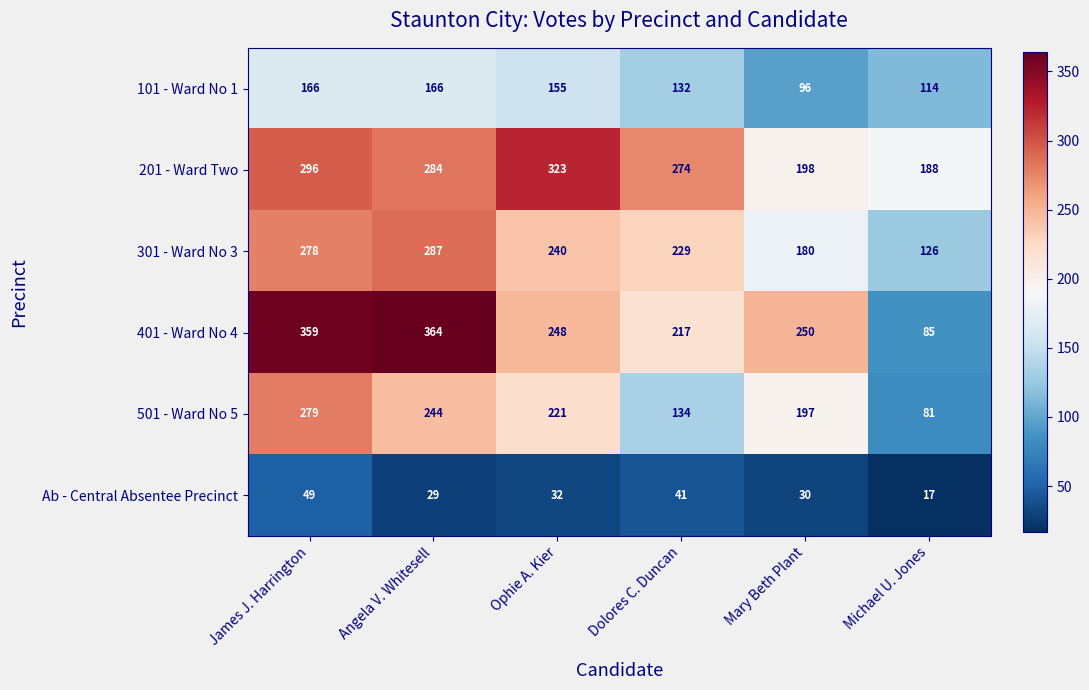

What is the greatest value displayed?

364